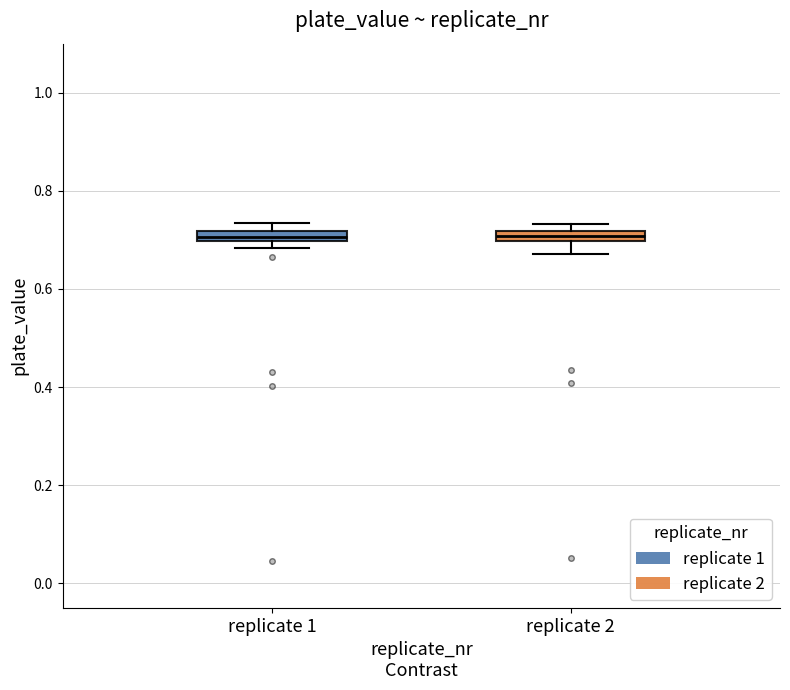

Where is the upper edge of the box for replicate 2 on the y-axis? The values are not printed on the chart, so give them approximately, as read against the axis.

0.72